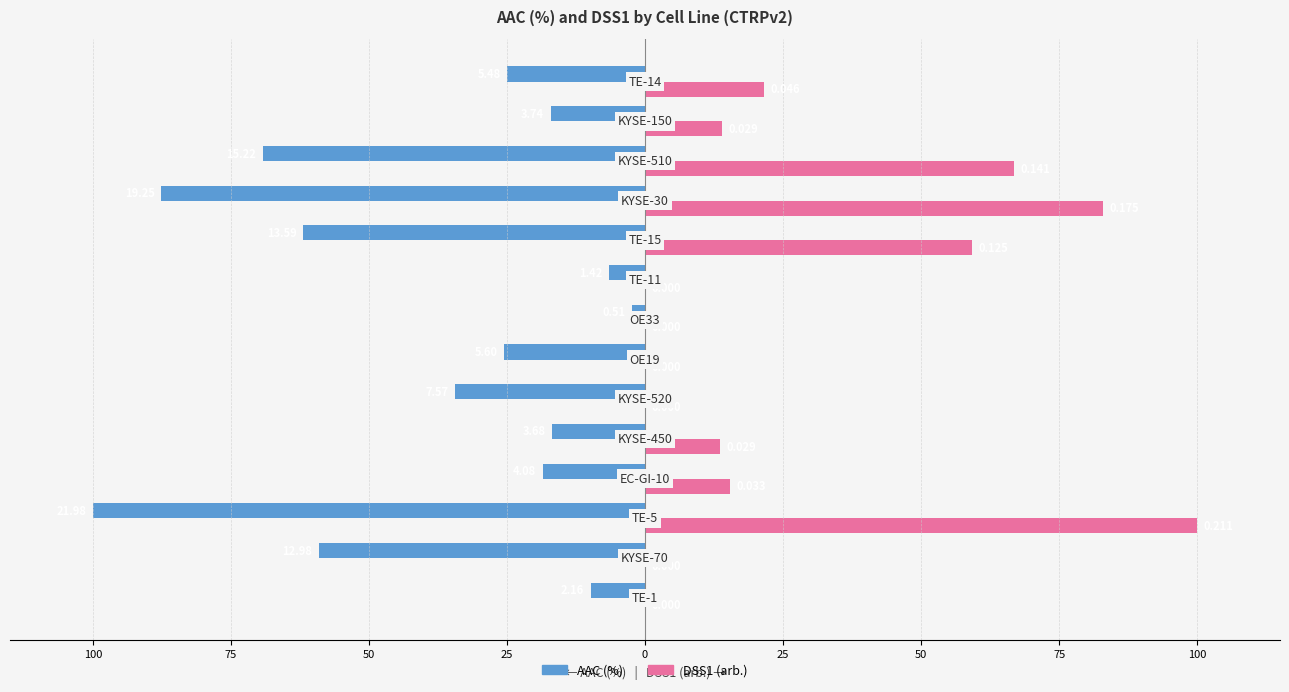

What are all the series names shown in the legend?

AAC (%), DSS1 (arb.)